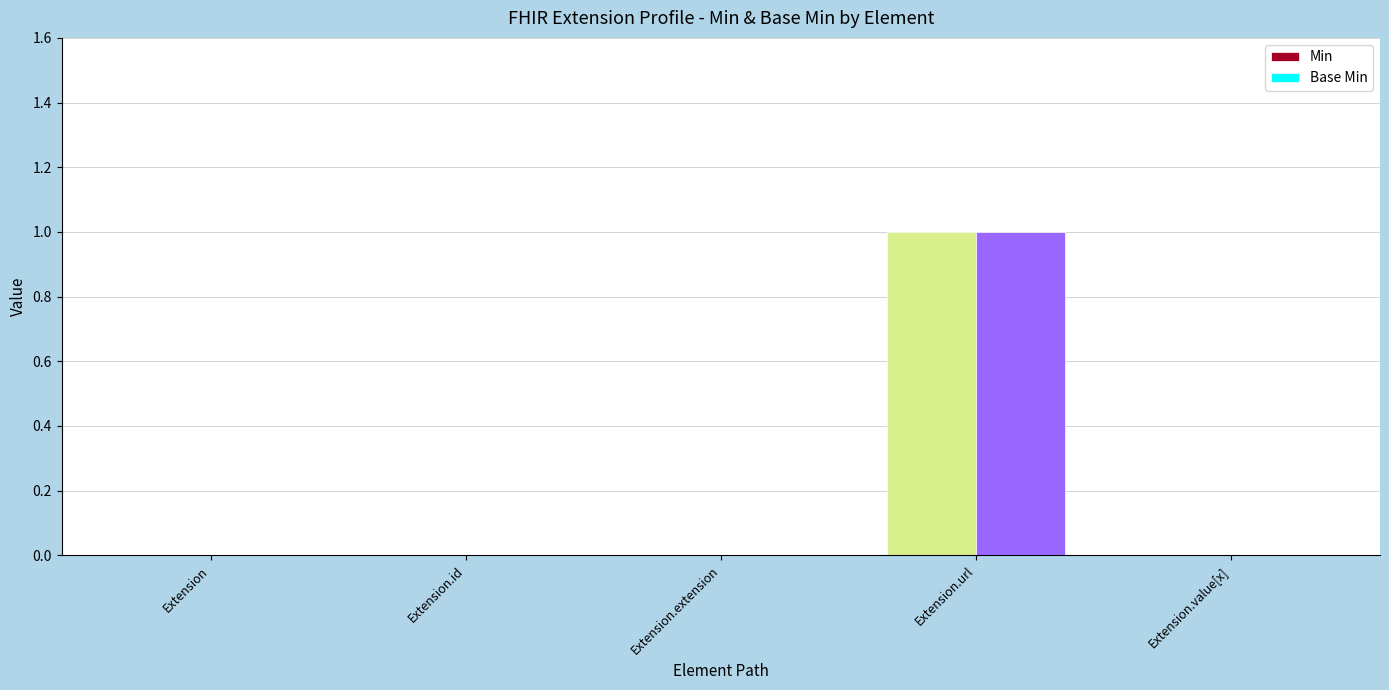

At which category does the chart reach its peak across all series?

Extension.url